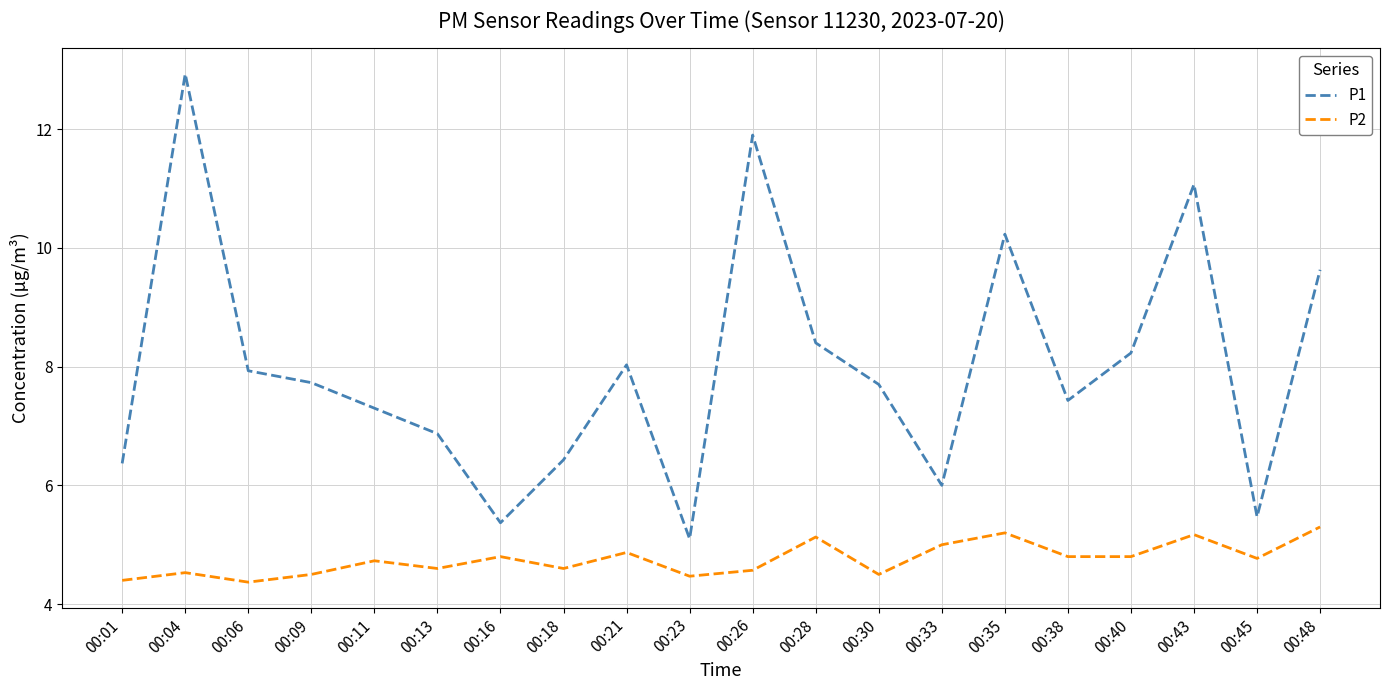

How many lines are shown in the chart?

2